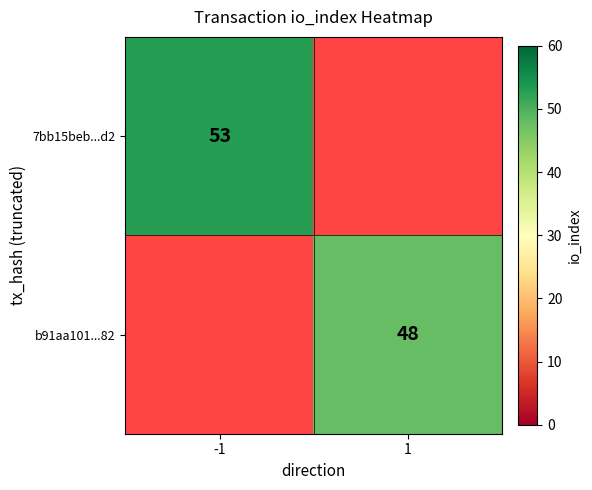

The value of b91aa101...82 at 1 is 78. True or false?

False